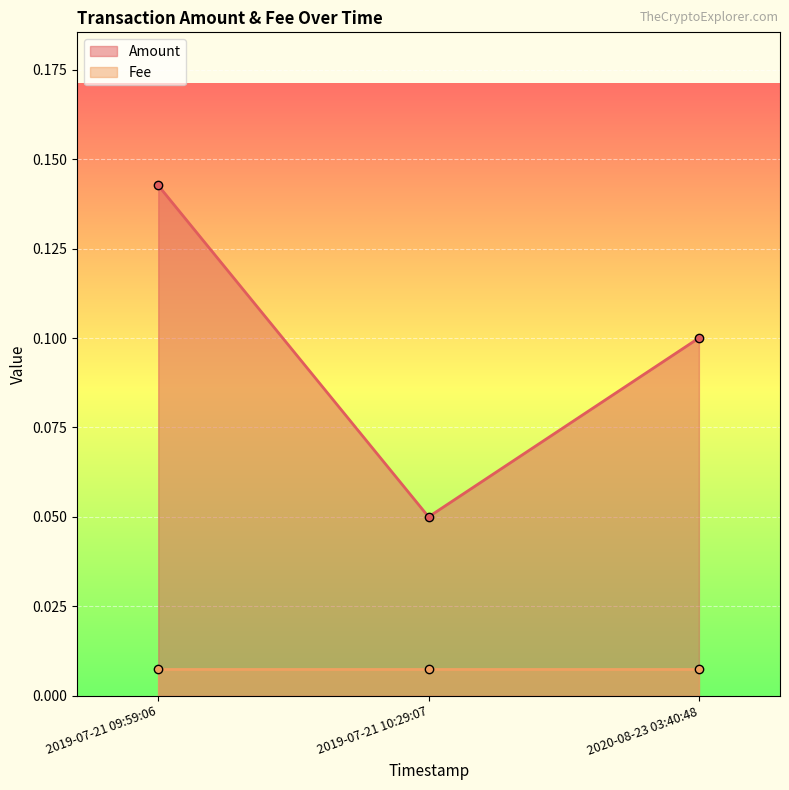

List the labels in order of value, largest first.

2019-07-21 09:59:06, 2020-08-23 03:40:48, 2019-07-21 10:29:07